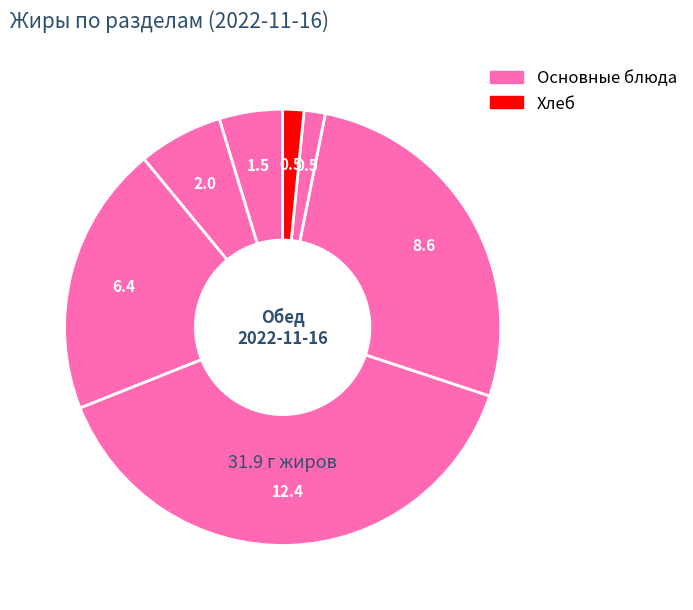

How many slices are in this pie chart?

7